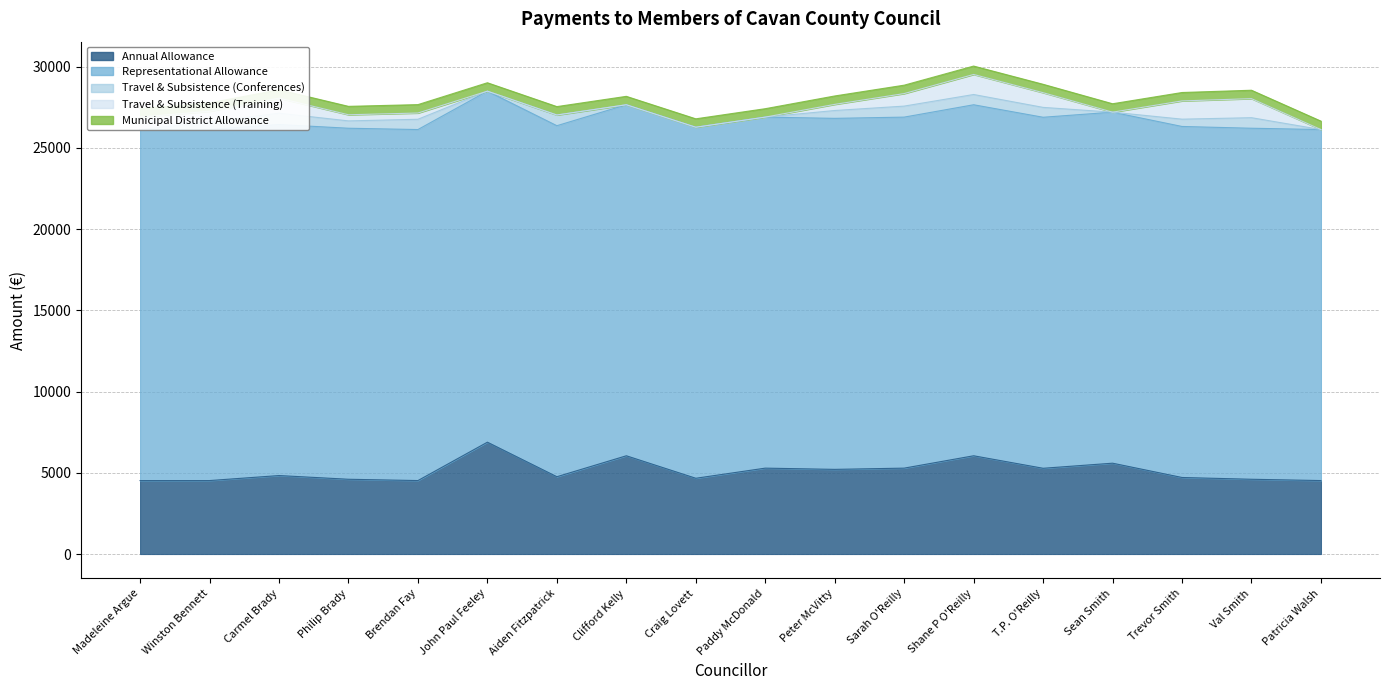

Where is the first local minimum for Annual Allowance?

Brendan Fay